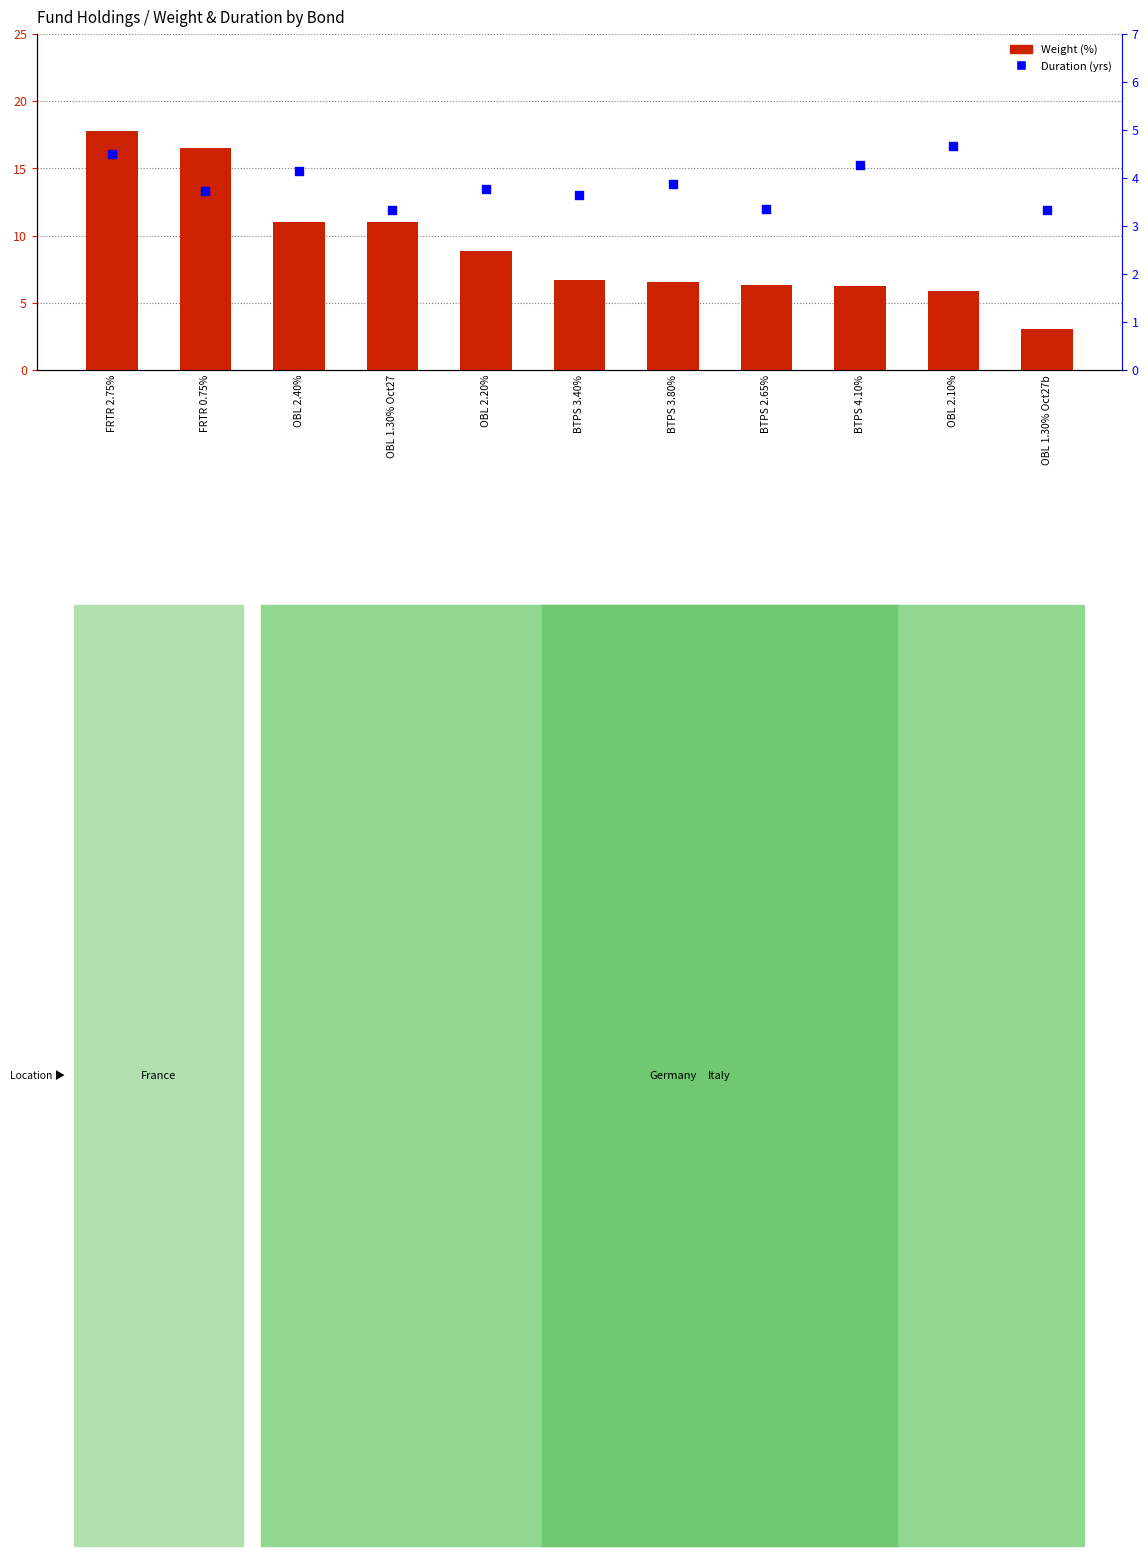

Is the value of Duration (yrs) at OBL 2.20% greater than the value of Weight (%) at BTPS 3.80%?

No